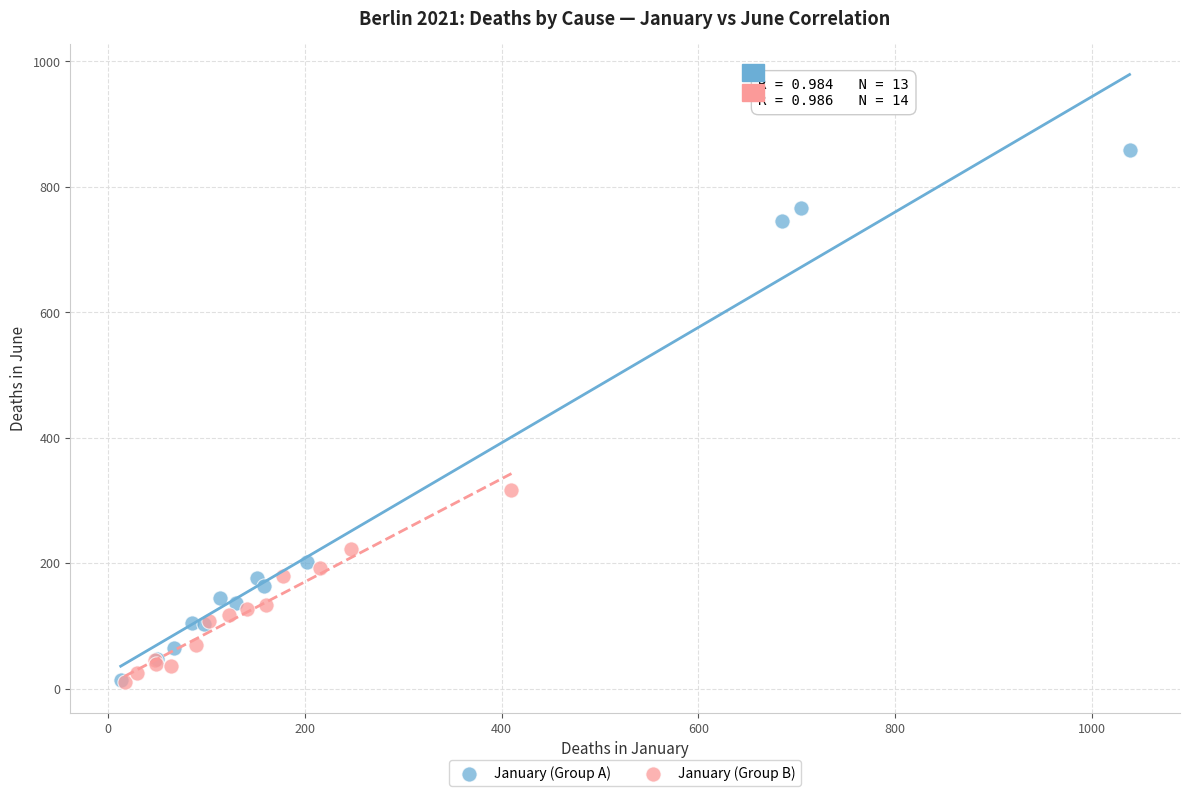

Which series has the largest Y range (max minus min)?

January (Group A)